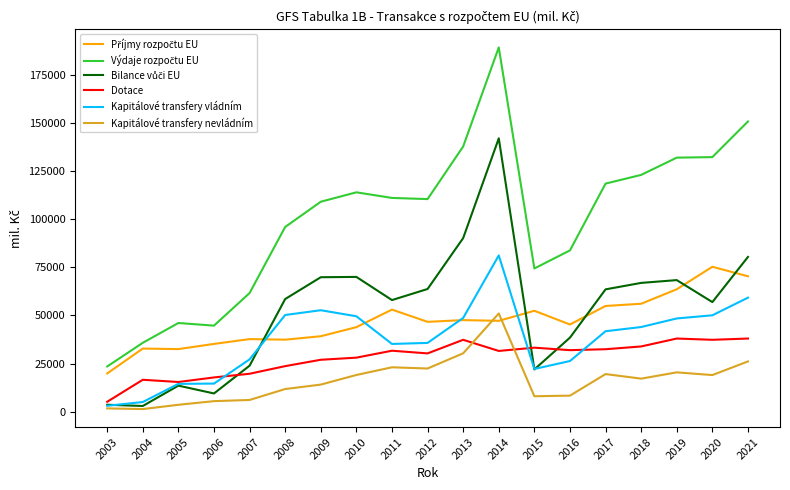

What is the highest value of the Kapitálové transfery vládním series?

81166